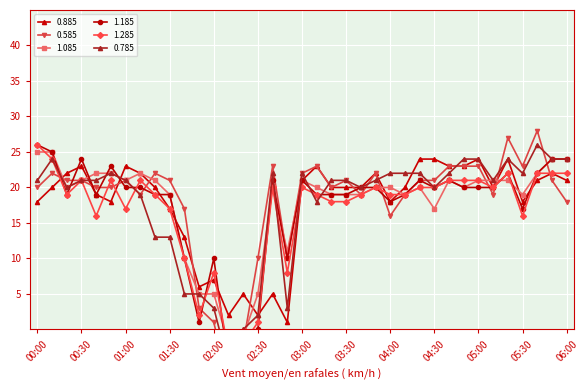

Where is the first local maximum for 0.885?

00:30